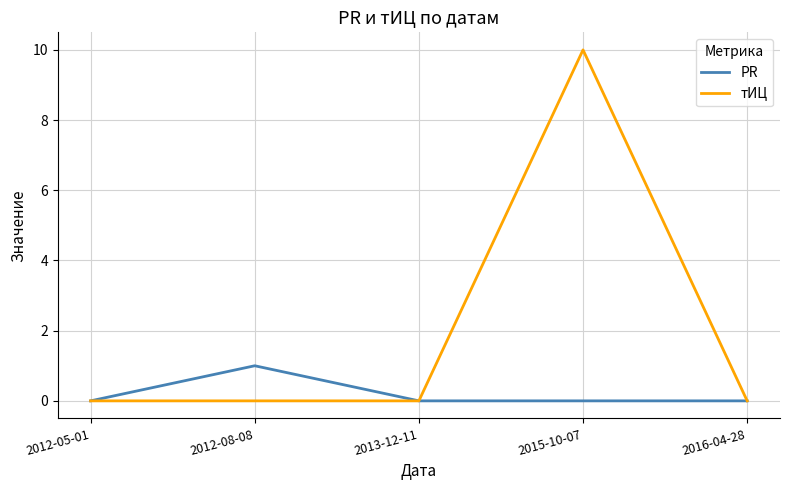

Which series has the widest spread of values?

тИЦ